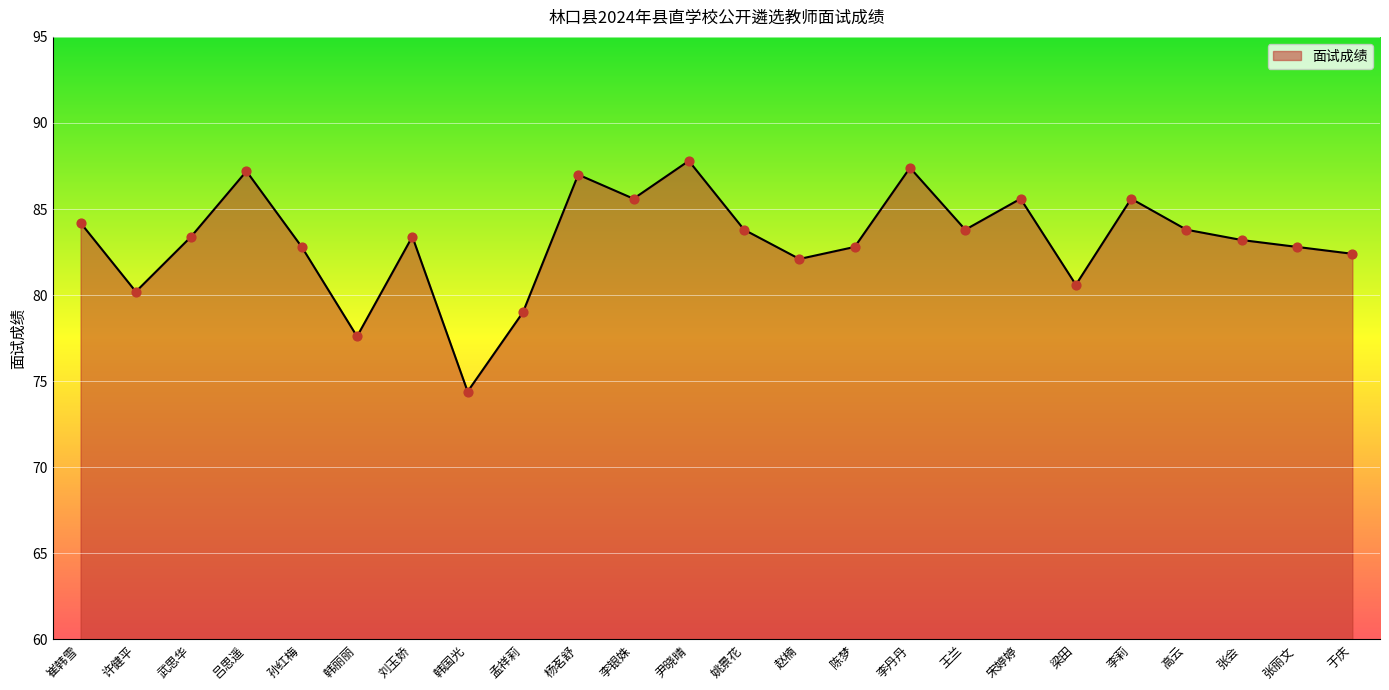

What is the change in value from 崔韩雪 to 张会?

-1.0